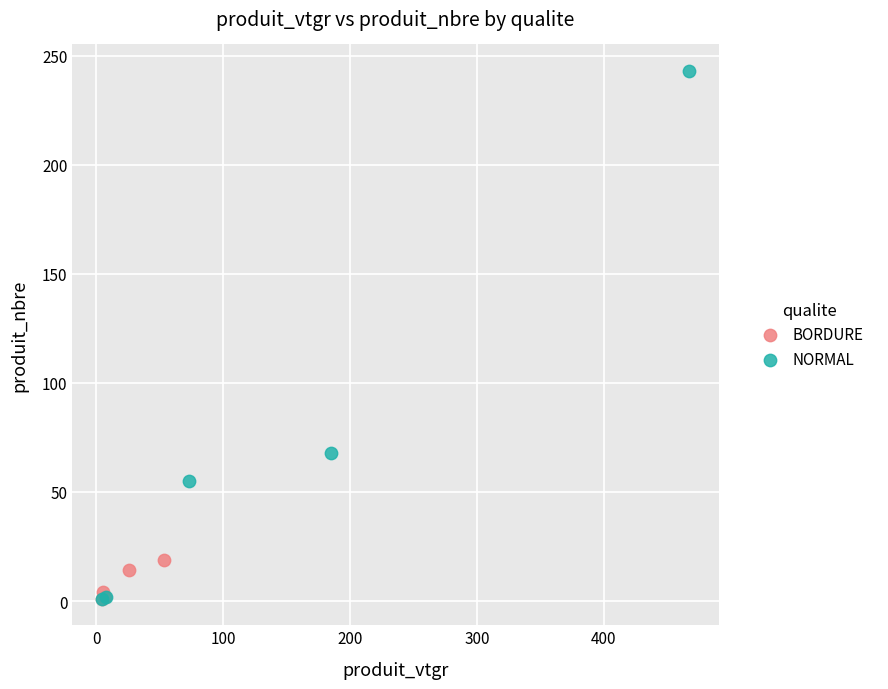

Which series reaches the maximum Y coordinate?

NORMAL